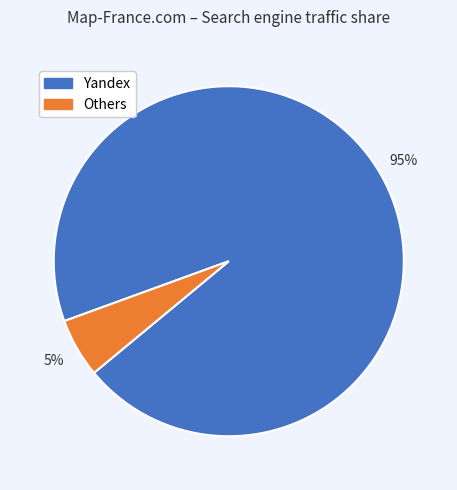

Does any single category account for the majority?

Yes